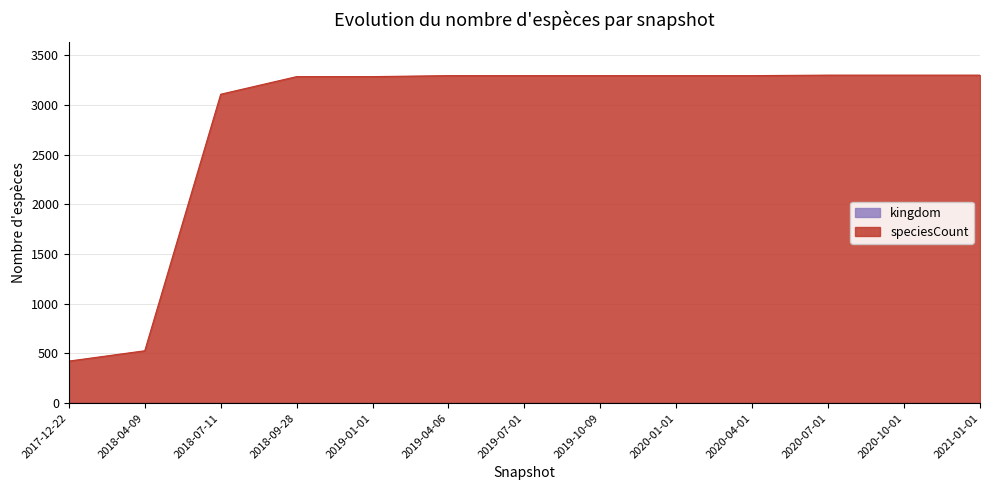

Rank the categories by value from lowest to highest.

2017-12-22, 2018-04-09, 2018-07-11, 2018-09-28, 2019-01-01, 2019-04-06, 2019-07-01, 2019-10-09, 2020-01-01, 2020-04-01, 2020-07-01, 2020-10-01, 2021-01-01